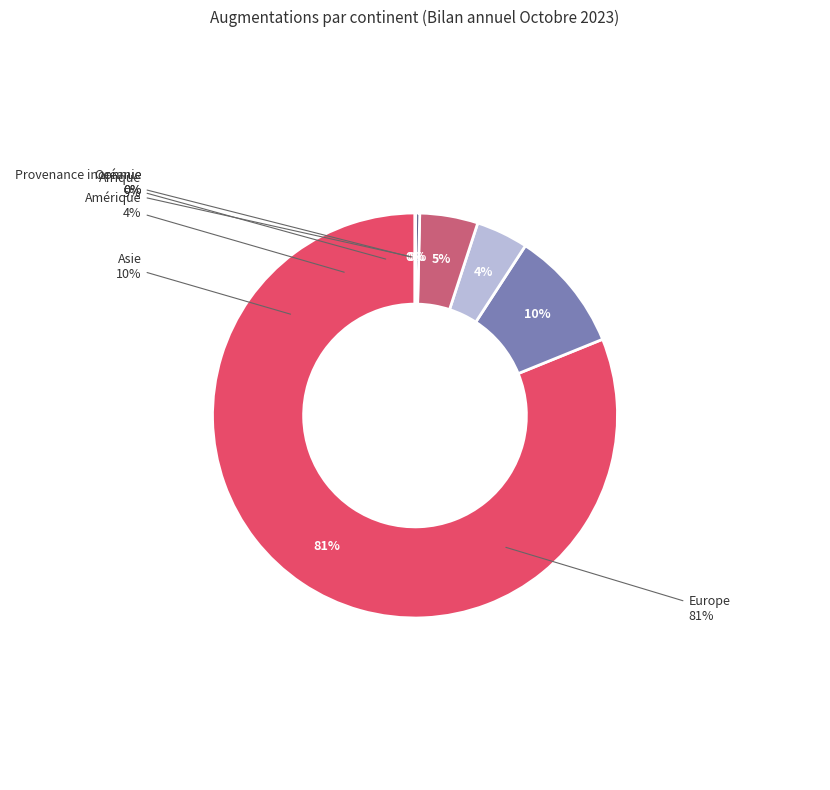

Which category has the biggest portion of the pie?

Europe